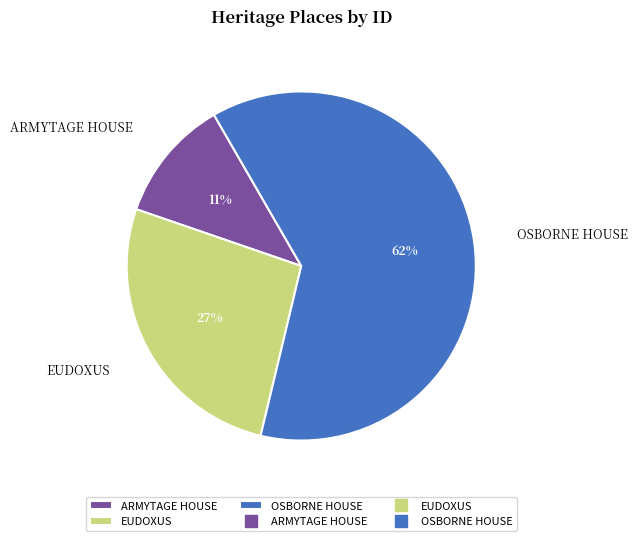

Does any single category account for the majority?

Yes